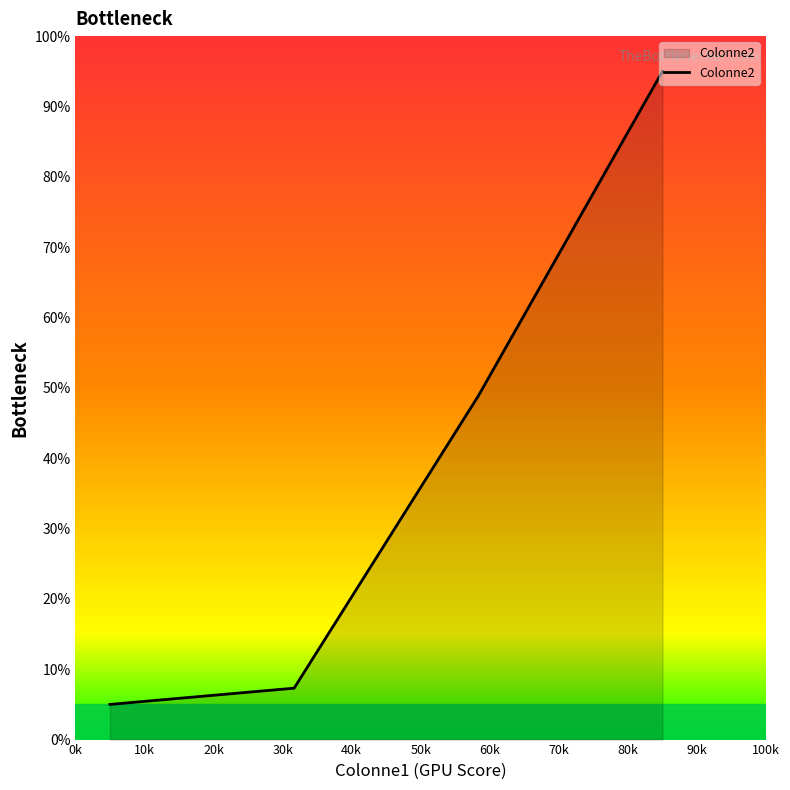

True or false: the data has more than 1 interior local peaks.

False